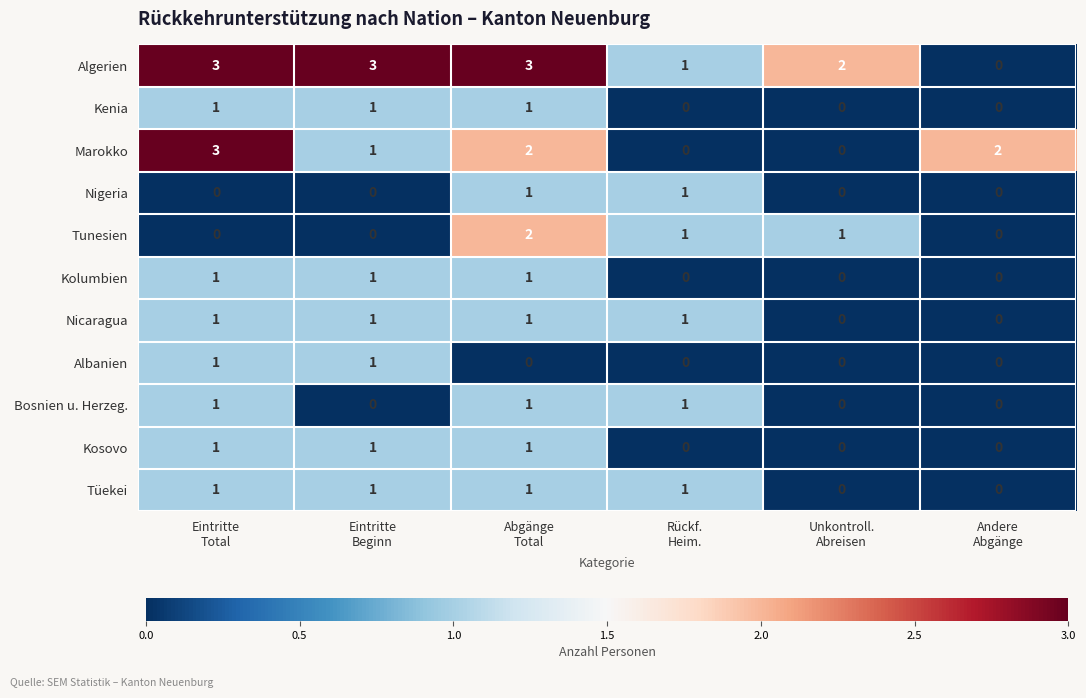

Count the Albanien values in the range 0 to 1.

6